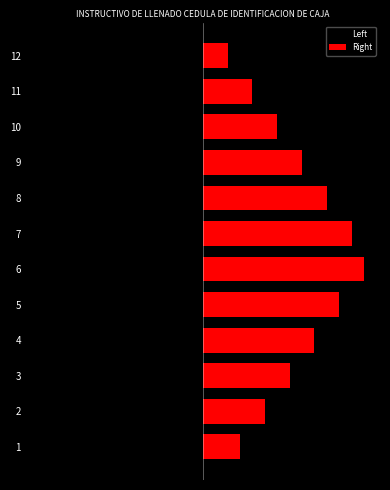

Which category has the lowest value in the Left series?

6